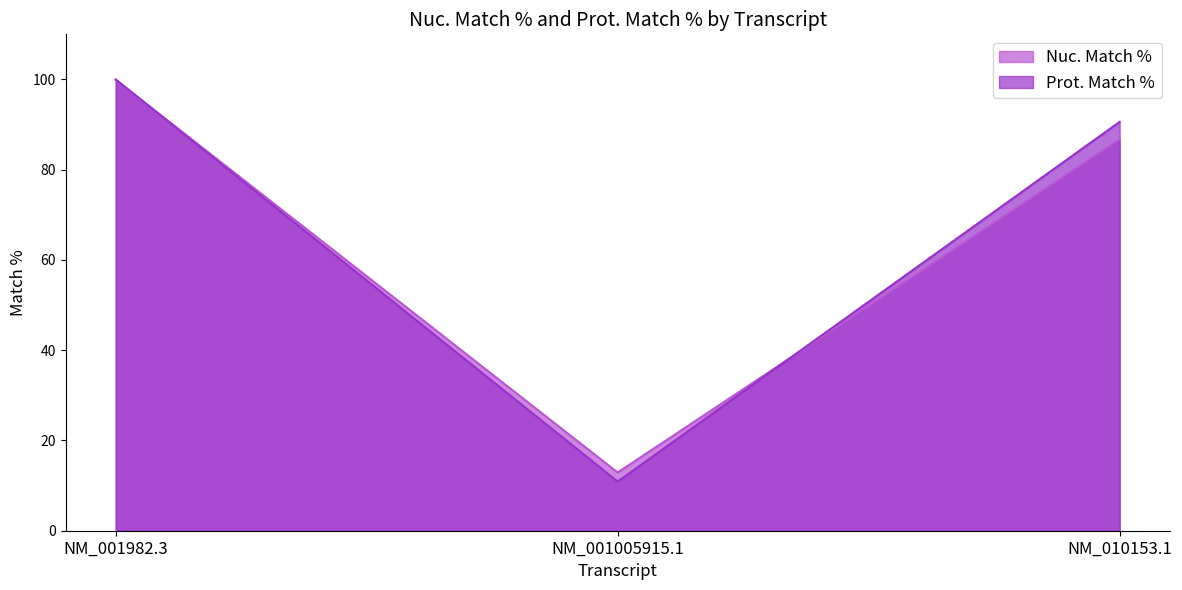

What is the label of the 3rd point from the right?

NM_001982.3